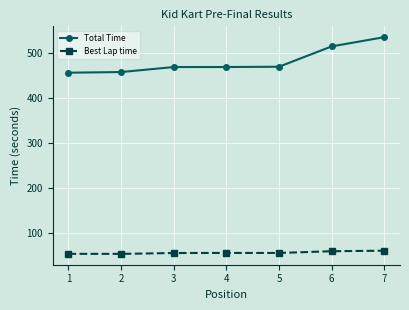

True or false: Total Time and Best Lap time intersect in this chart.

False